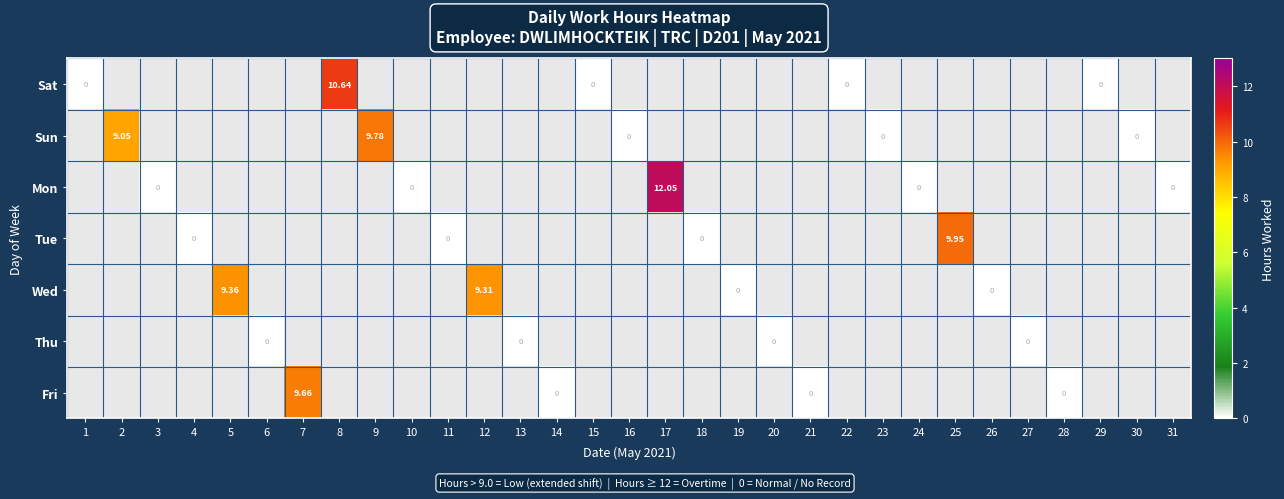

How many data points does each series have?

31